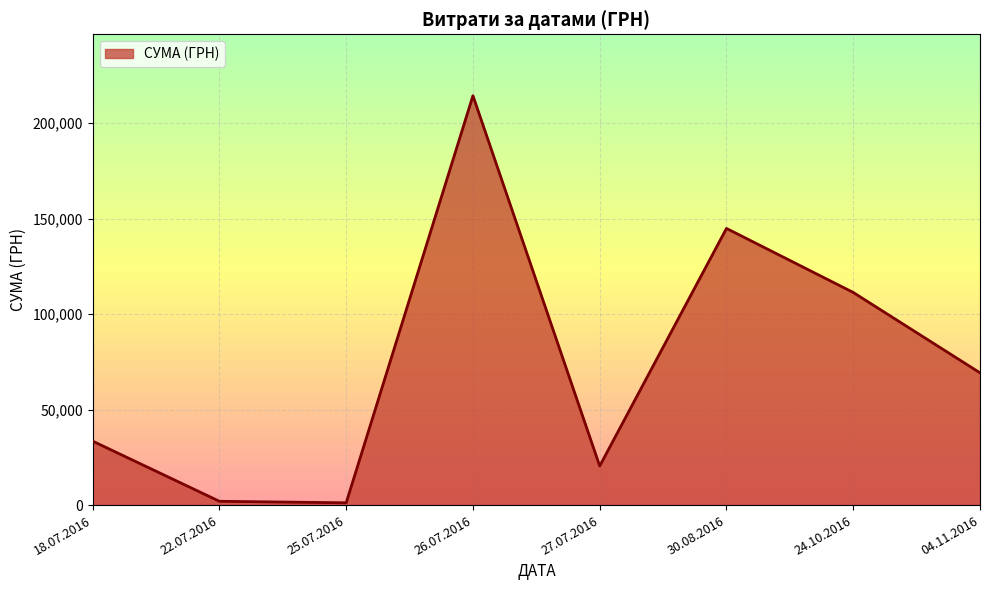

Approximately how many times larger is the value at 30.08.2016 compared to 27.07.2016?

7.1